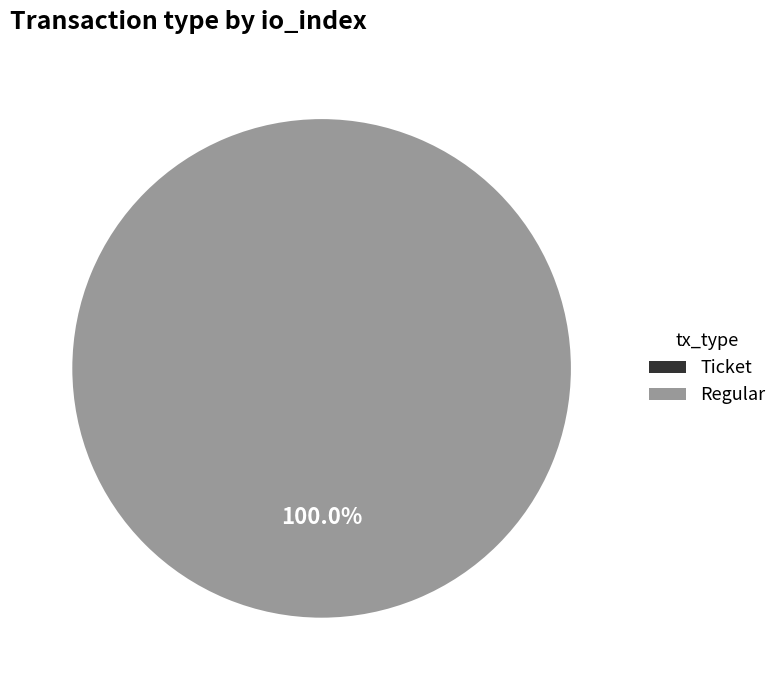

What percentage is the Regular slice, to the nearest percent?

100%